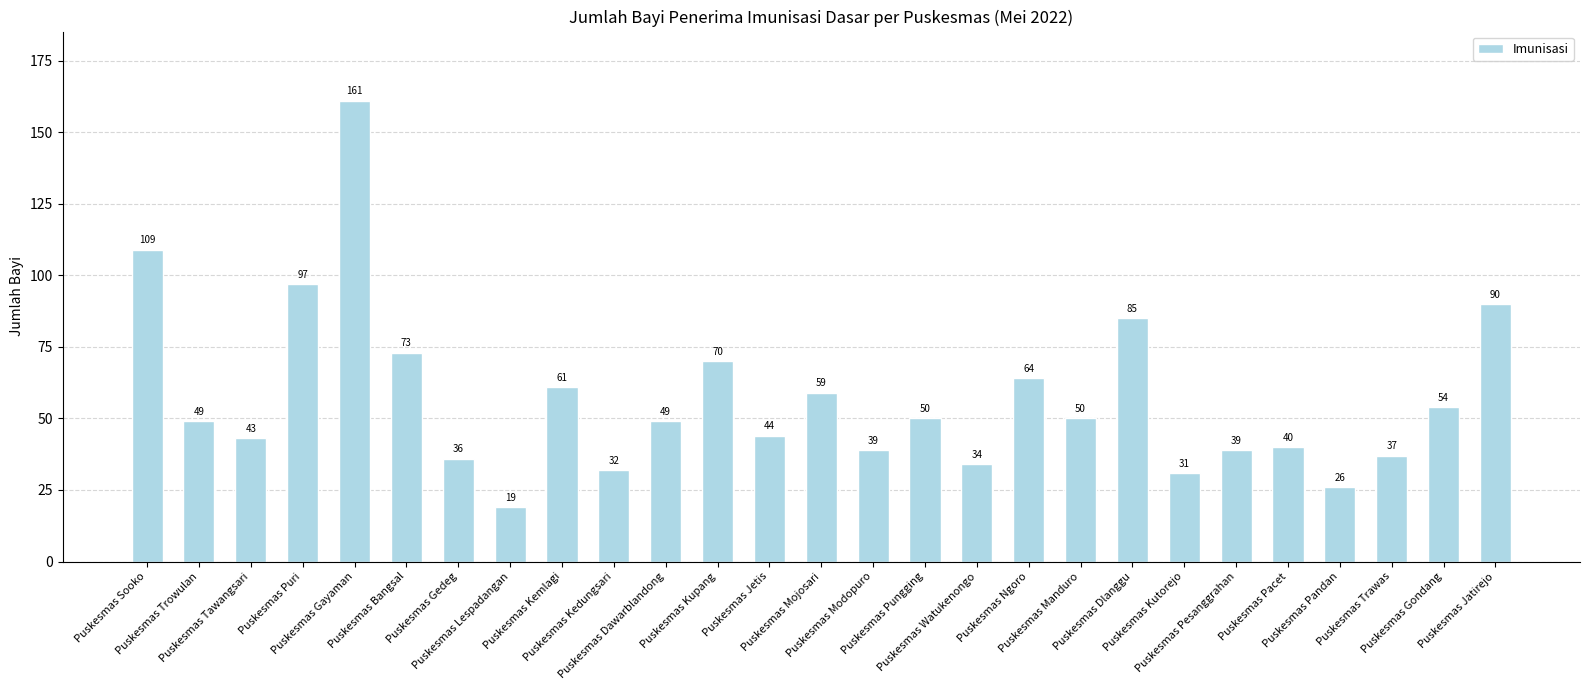

How many data points are less than 49?

12